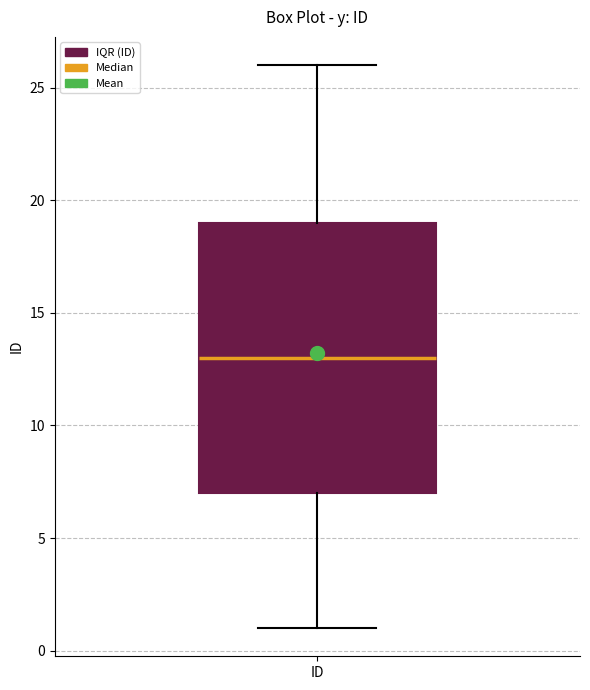

Where is the upper edge of the box for ID on the y-axis? The values are not printed on the chart, so give them approximately, as read against the axis.

19